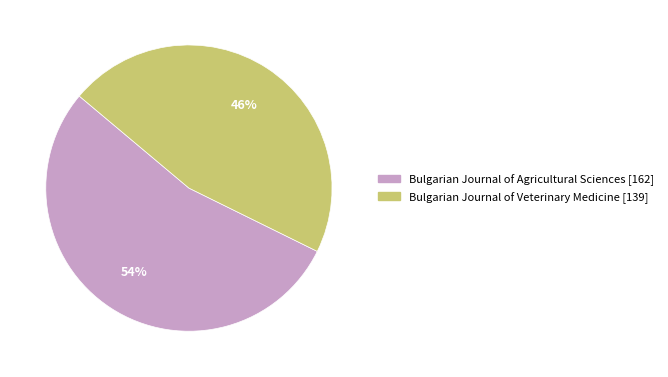

The Bulgarian Journal of Veterinary Medicine [139] slice represents 46% of the pie. True or false?

True